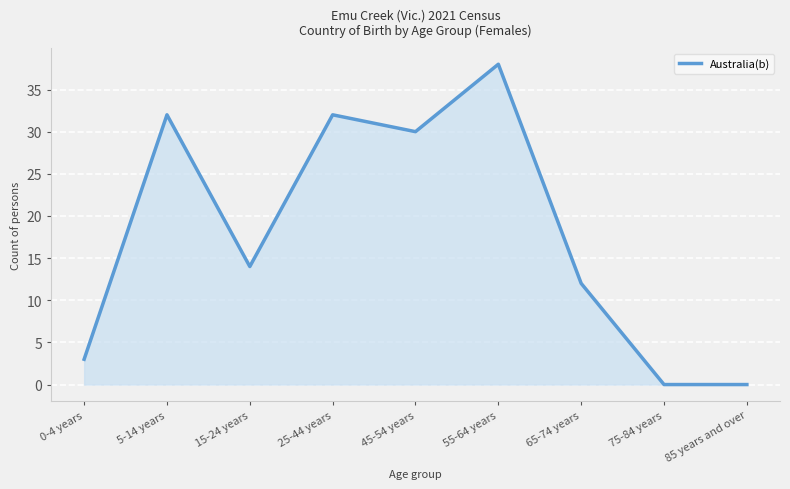

Reading right to left, list all the values displayed in this chart.

0	0	12	38	30	32	14	32	3